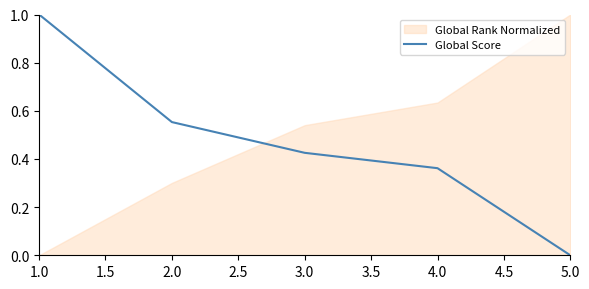

List the labels in order of Global Score value, smallest first.

5.0, 4.0, 3.0, 2.0, 1.0